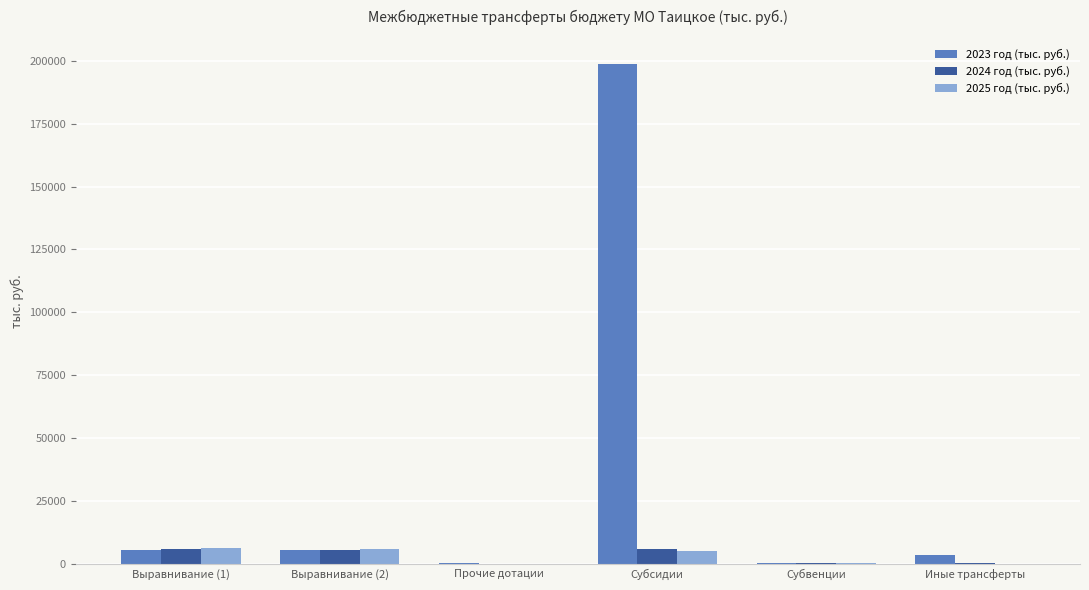

What is the greatest value displayed?

198768.4